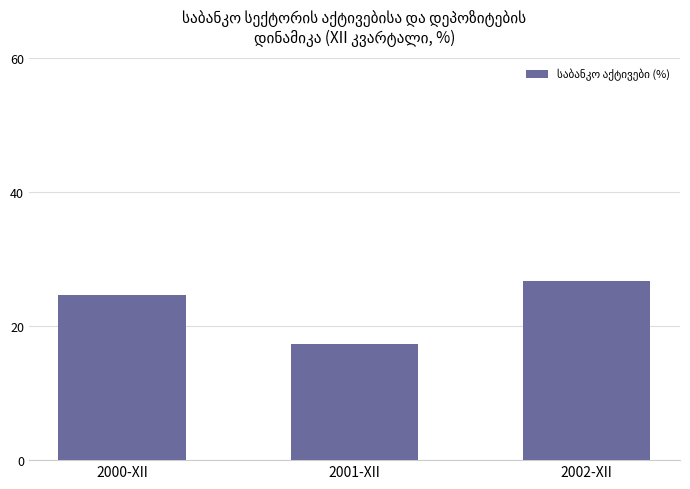

The value at 2000-XII is 35.6. True or false?

False